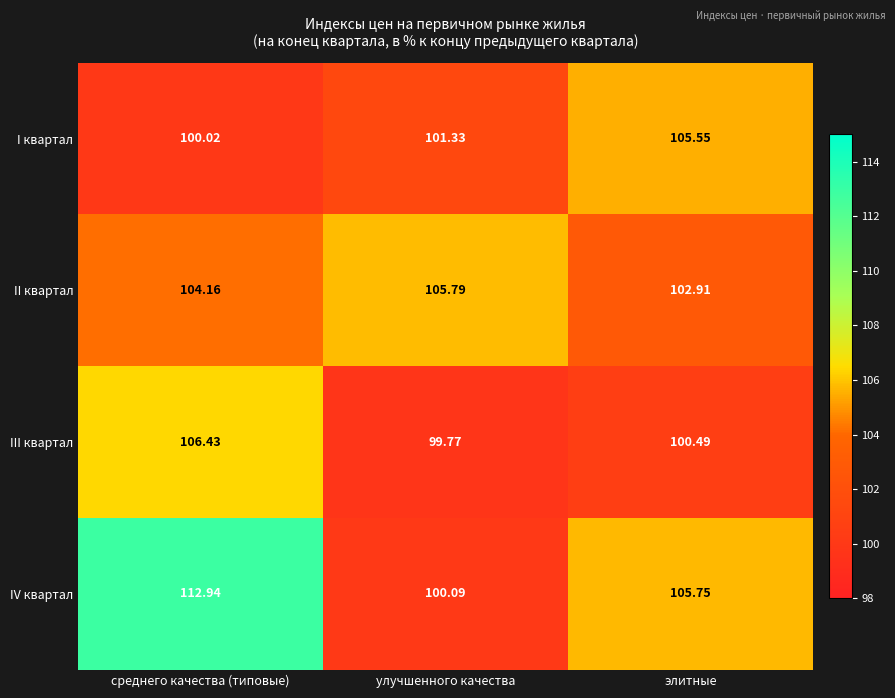

At which category is the sum across all series the highest?

среднего качества (типовые)